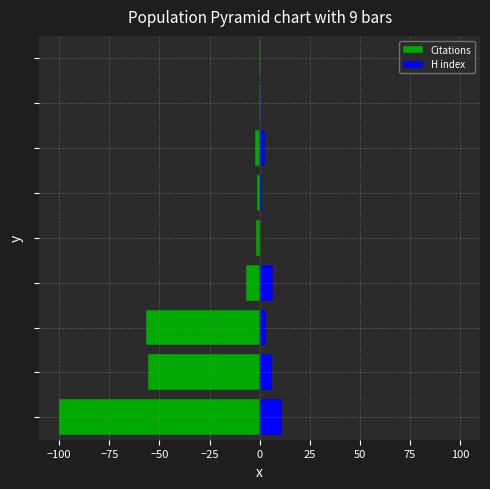

Reading left to right, transcribe all the data shown in this chart.

Citations: -100.0	-55.9	-56.7	-6.8	-1.9	-1.1	-2.2	-0.3	-0.3
H index: 11.2	6.3	3.3	6.8	0.3	1.4	2.5	0.8	0.3